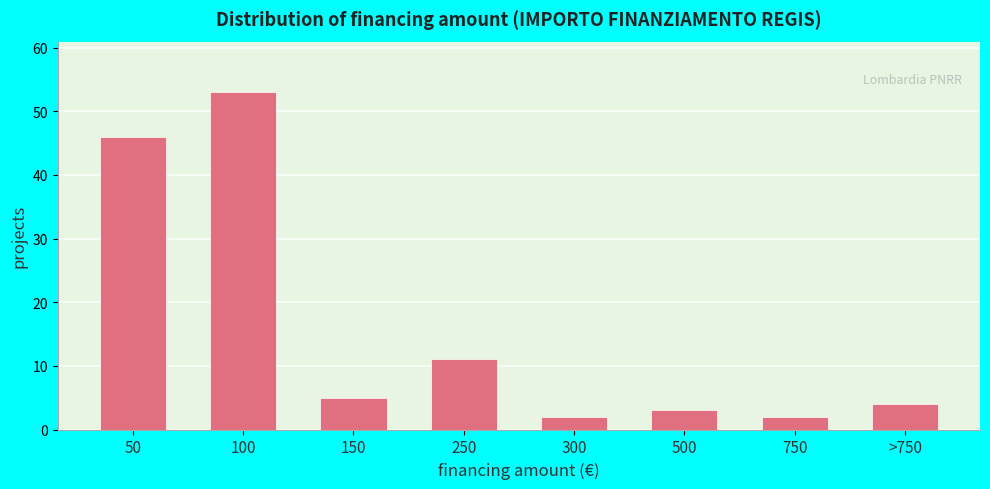

Reading left to right, what are all the values shown in this chart?

50=46	100=53	150=5	250=11	300=2	500=3	750=2	>750=4